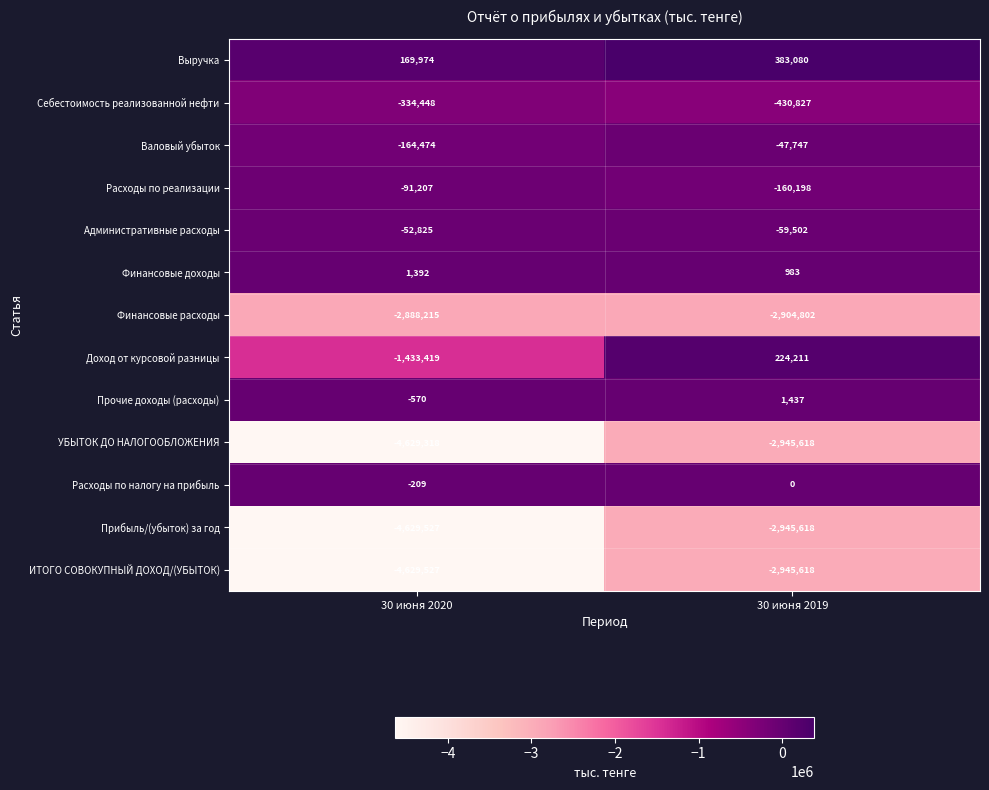

Reading left to right, list all the values displayed in this chart.

Выручка: 169974	383080
Себестоимость реализованной нефти: -334448	-430827
Валовый убыток: -164474	-47747
Расходы по реализации: -91207	-160198
Административные расходы: -52825	-59502
Финансовые доходы: 1392	983
Финансовые расходы: -2888215	-2904802
Доход от курсовой разницы: -1433419	224211
Прочие доходы (расходы): -570	1437
УБЫТОК ДО НАЛОГООБЛОЖЕНИЯ: -4629318	-2945618
Расходы по налогу на прибыль: -209	0
Прибыль/(убыток) за год: -4629527	-2945618
ИТОГО СОВОКУПНЫЙ ДОХОД/(УБЫТОК): -4629527	-2945618